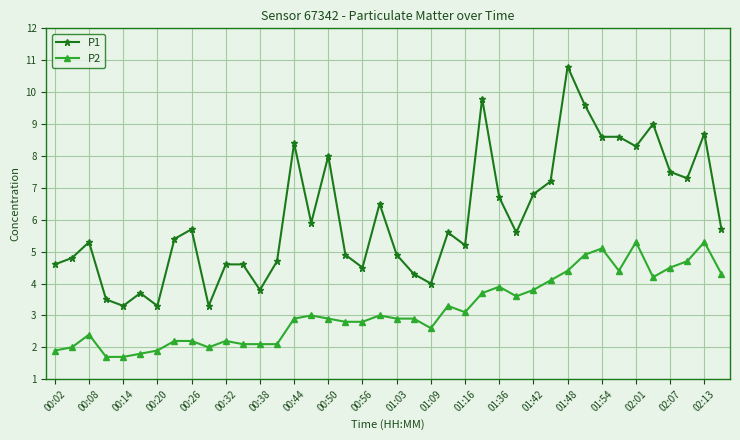

How many lines are shown in the chart?

2